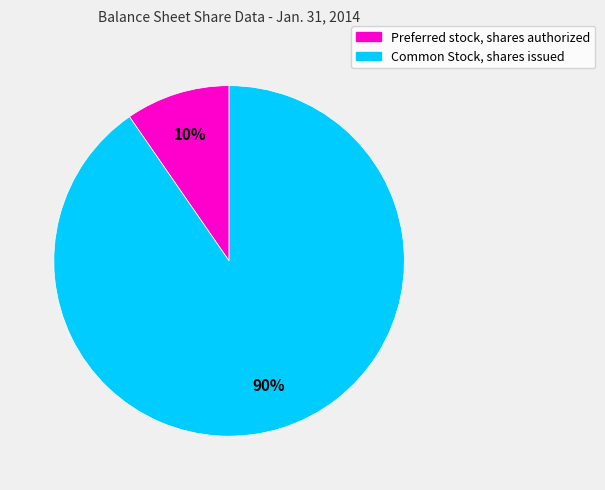

To the nearest percent, what percentage of the pie is Common Stock, shares issued?

90%